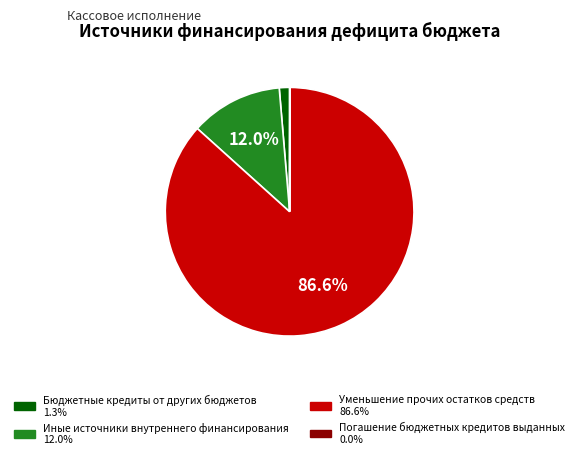

Which category has the biggest portion of the pie?

Уменьшение прочих остатков средств